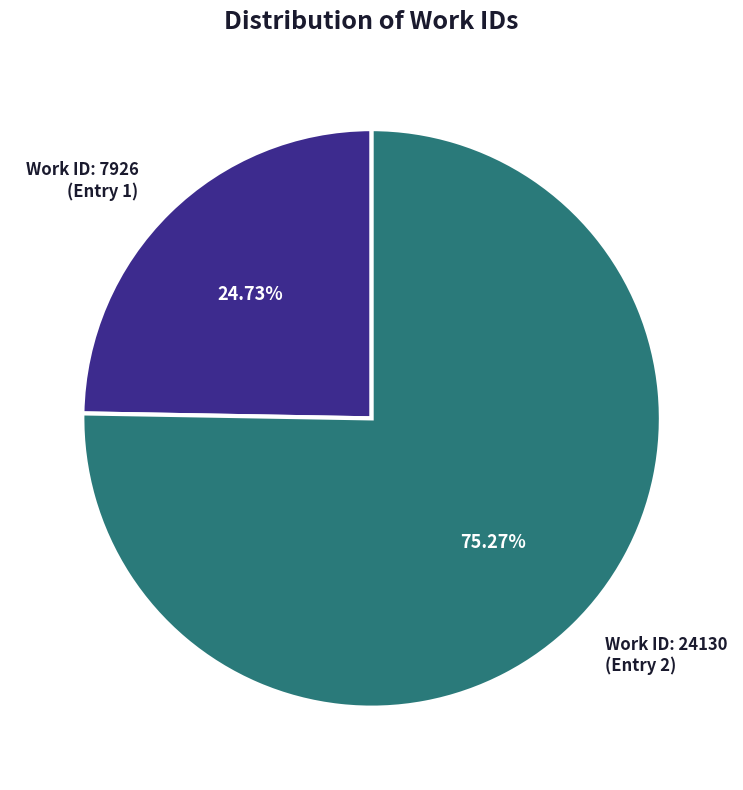

Is there any slice that represents more than half of the pie?

Yes